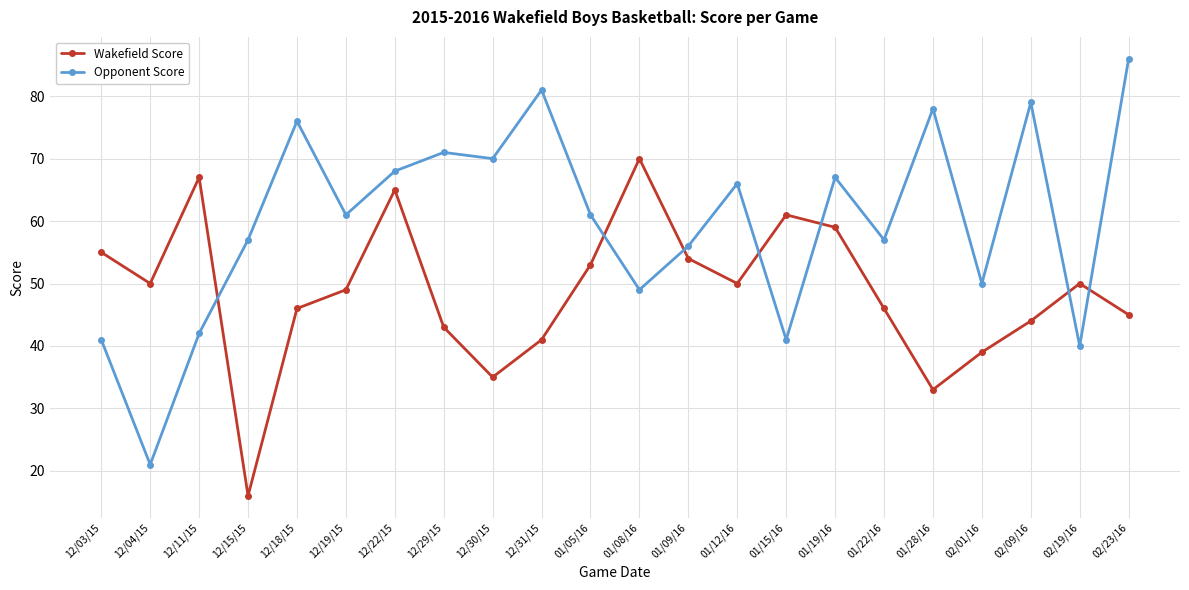

What is the total value across all series at 01/12/16?

116